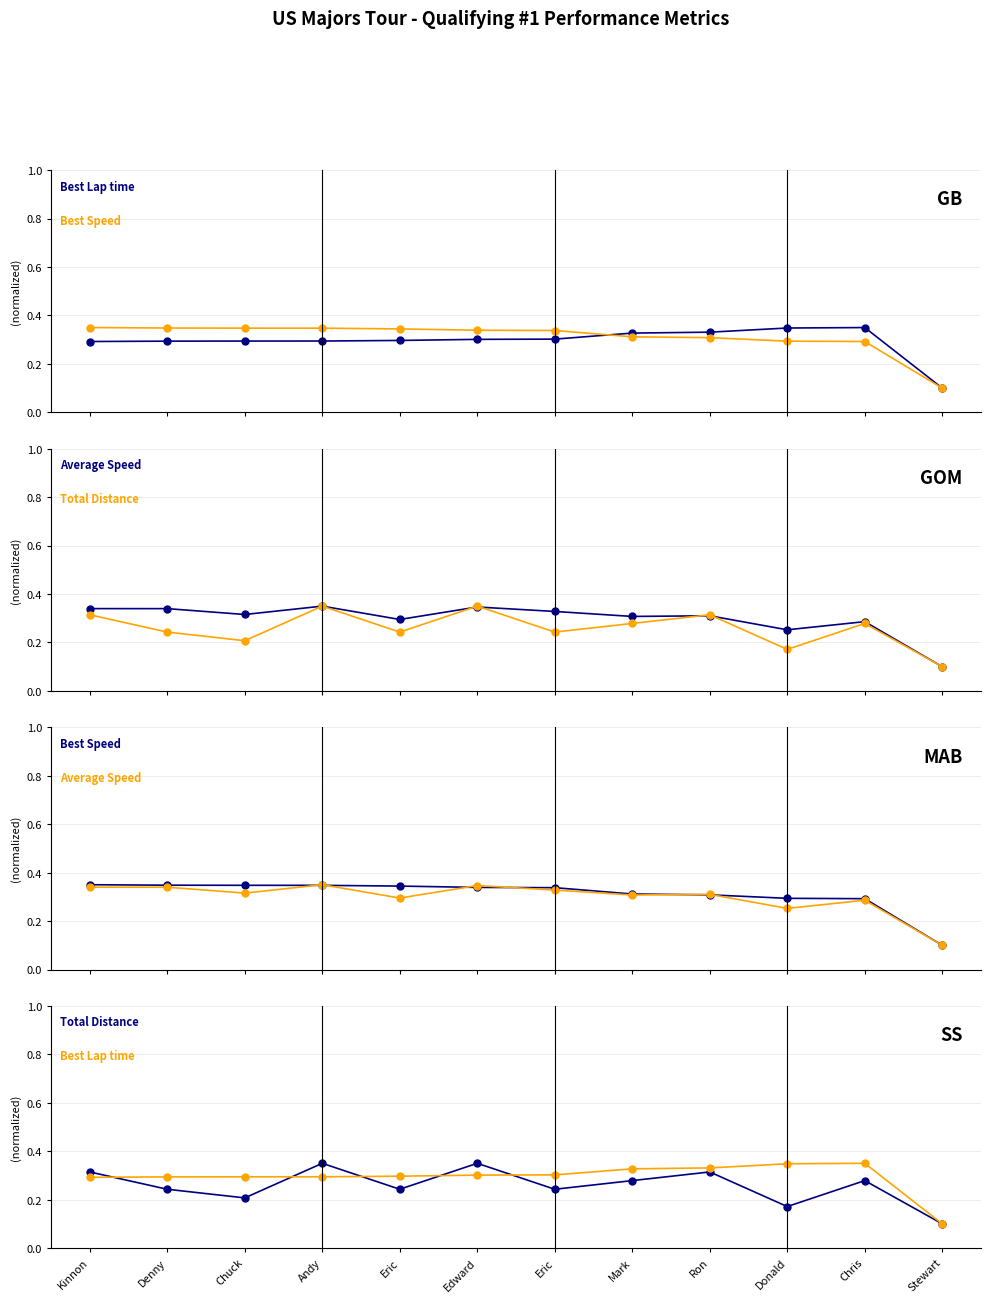

The value of Total Distance at Denny is 0.2. True or false?

True